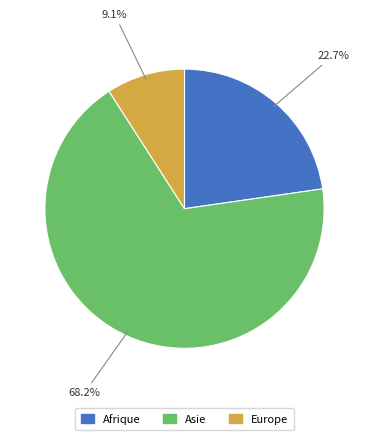

Is there a majority slice in this chart?

Yes